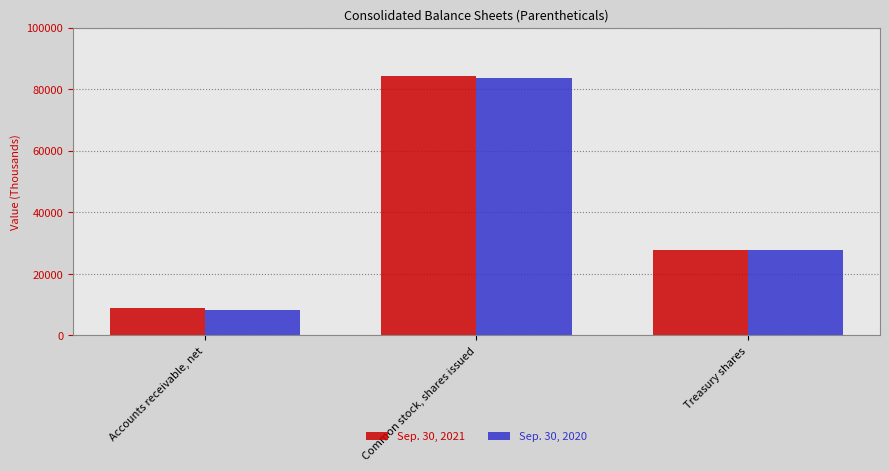

What is the total value across all series at Accounts receivable, net?

16965